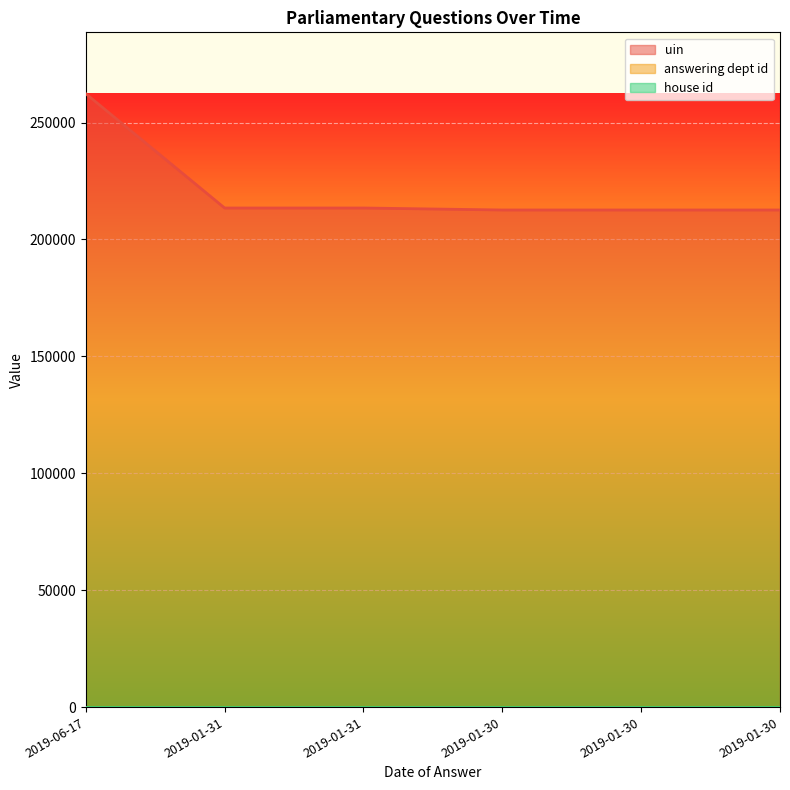

Is the value of answering dept id at 2019-01-30 greater than the value of uin at 2019-01-31?

No